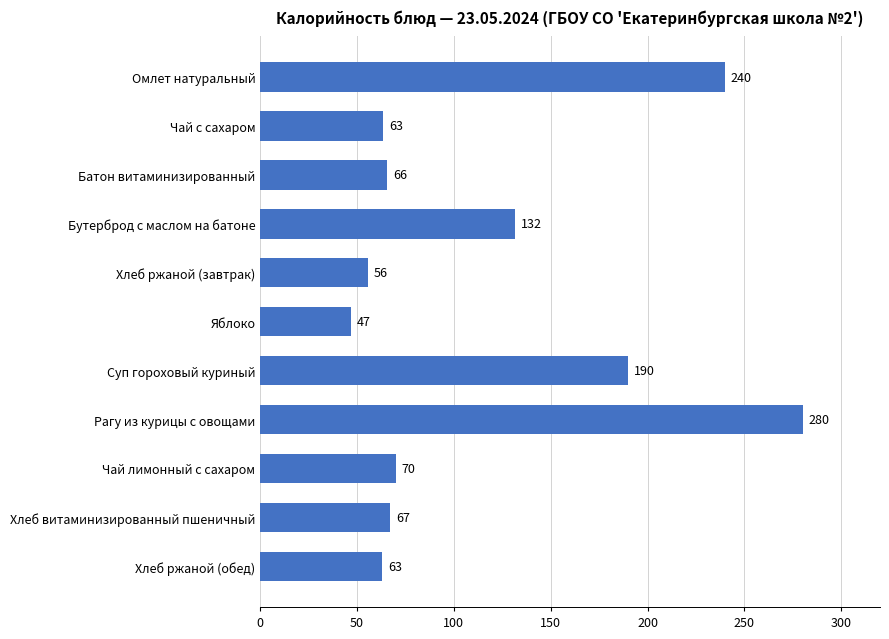

What is the change in value from Яблоко to Чай лимонный с сахаром?

+23.0